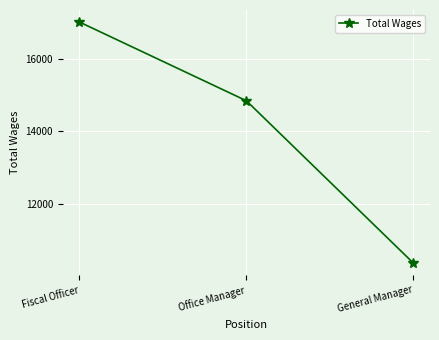

What value does the data have at General Manager, to the nearest 10?

10350